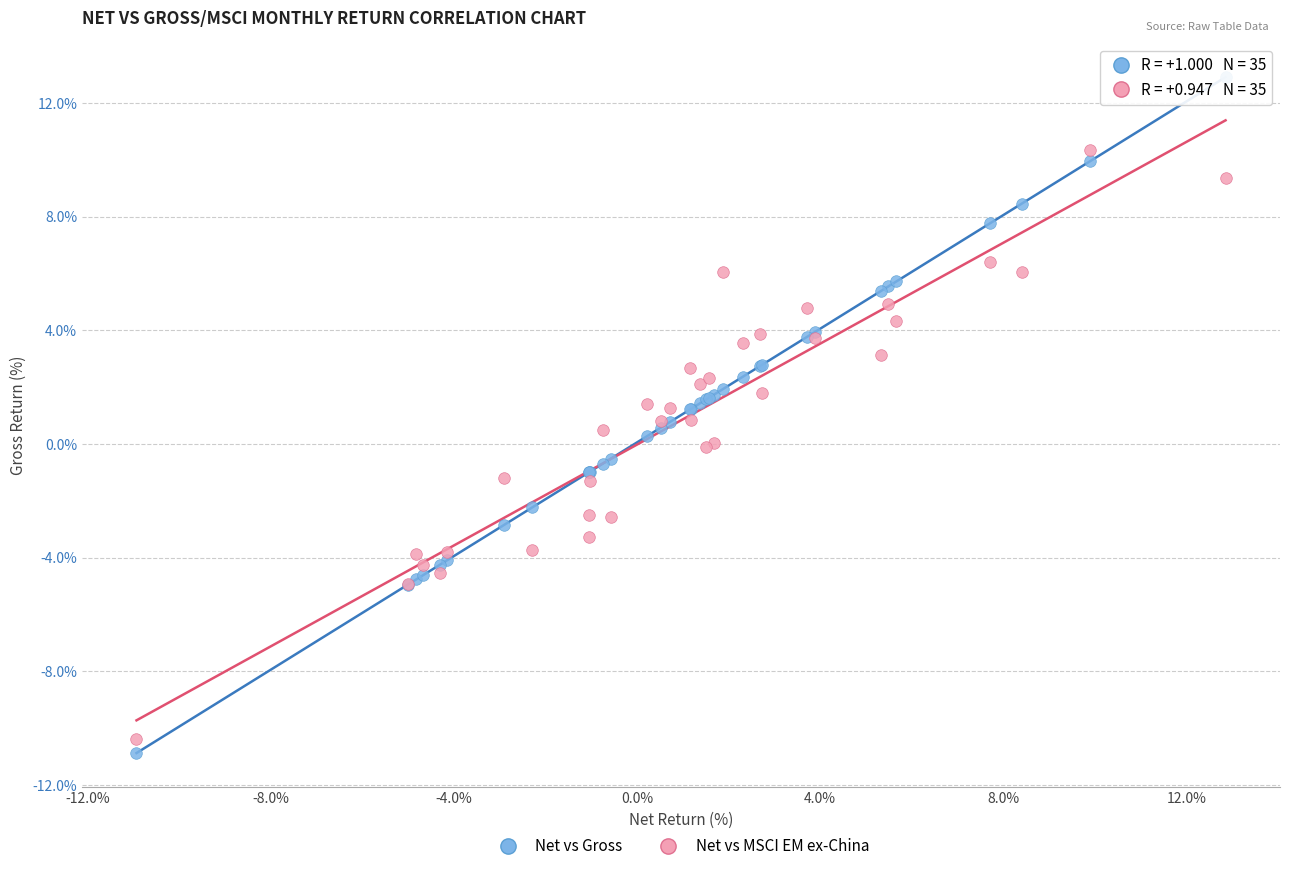

Which series has the widest spread of Y values?

Net vs Gross